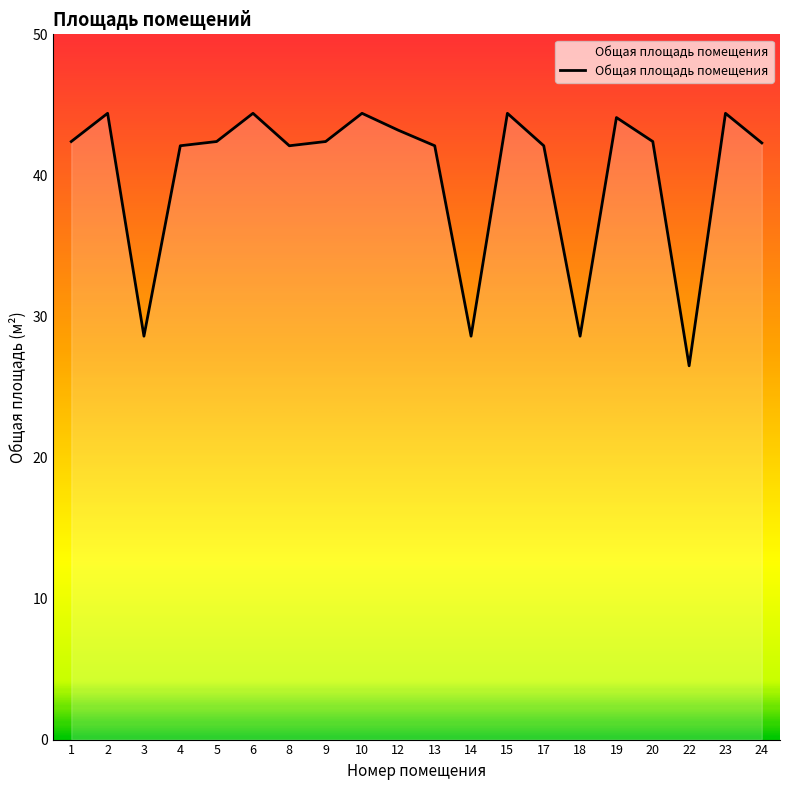

What is the difference between the maximum and minimum values?

17.9